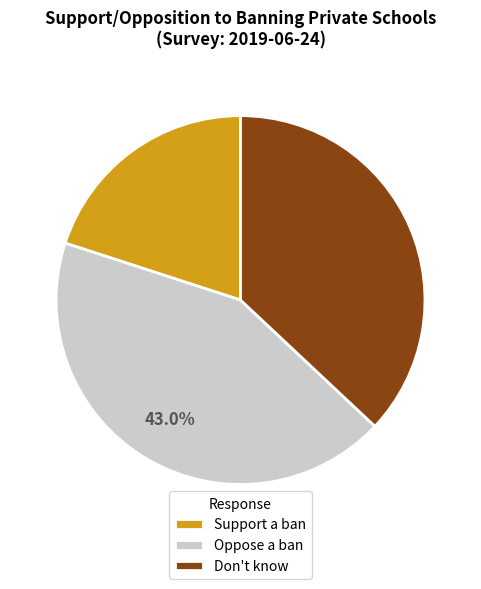

To the nearest percent, what is the average slice percentage?

33%